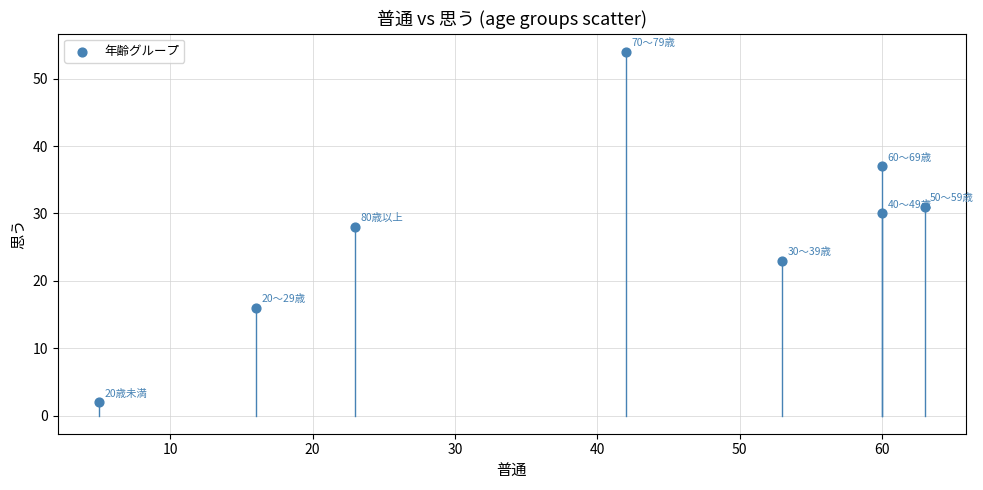

What is the range of Y values (max minus min)?

52